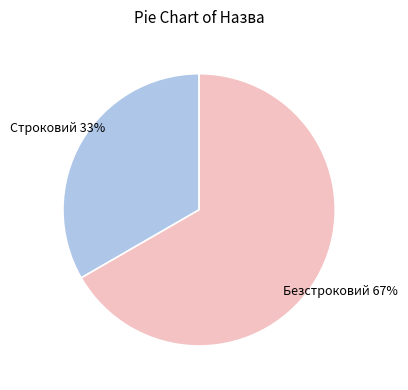

Does any single category account for the majority?

Yes